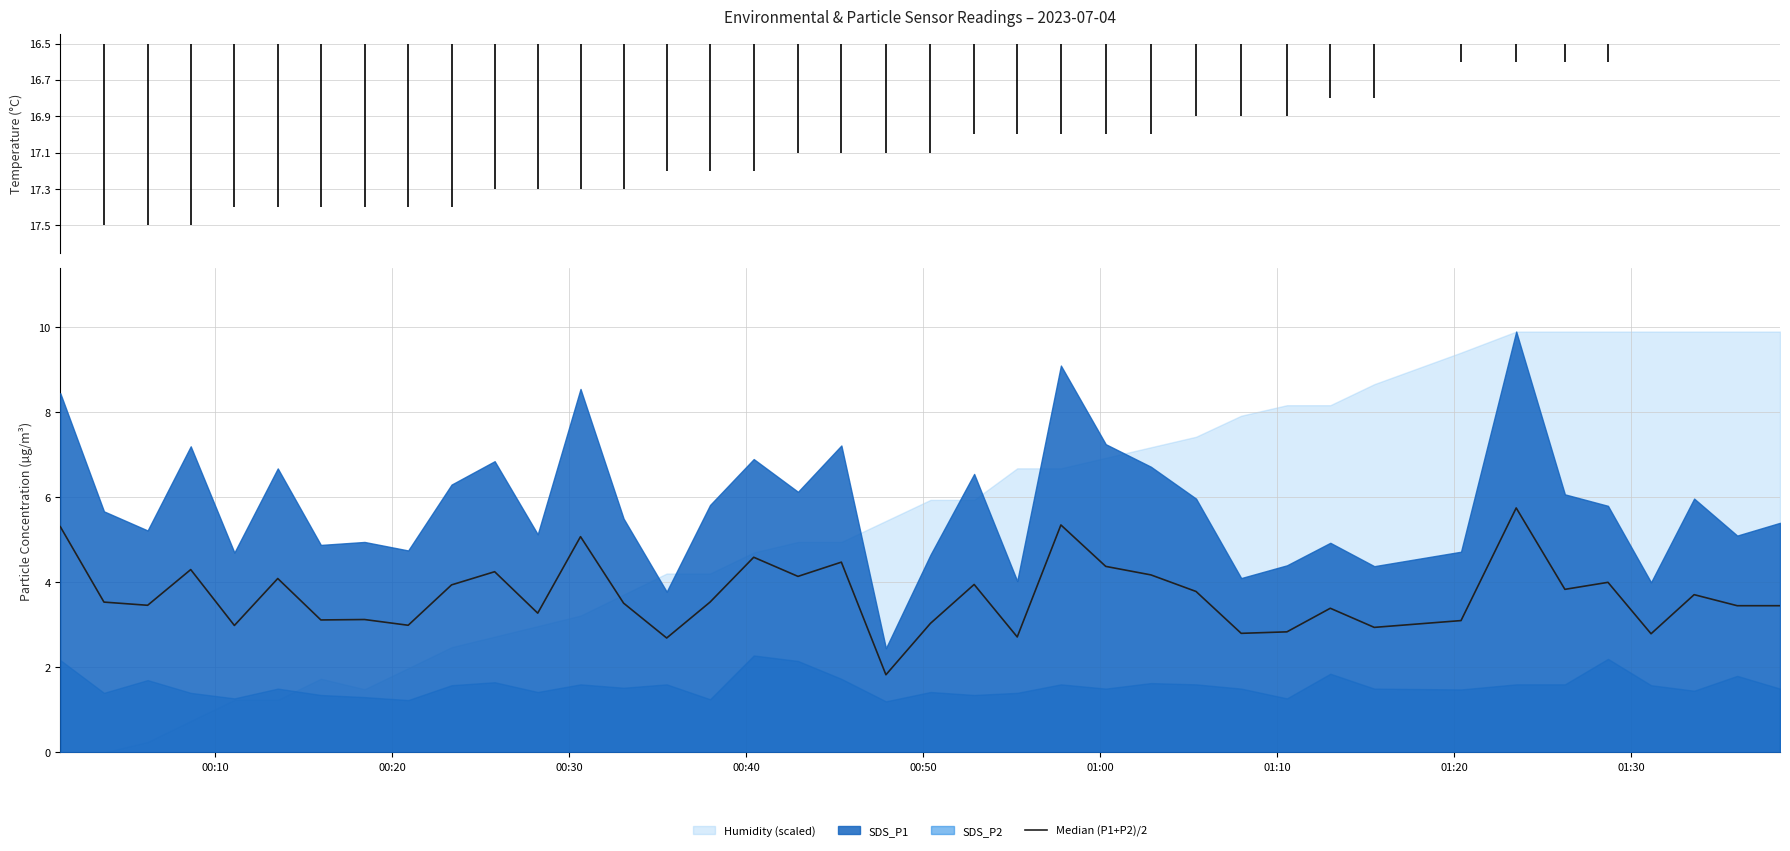

What is the value of the 24th point from the left?

5.3